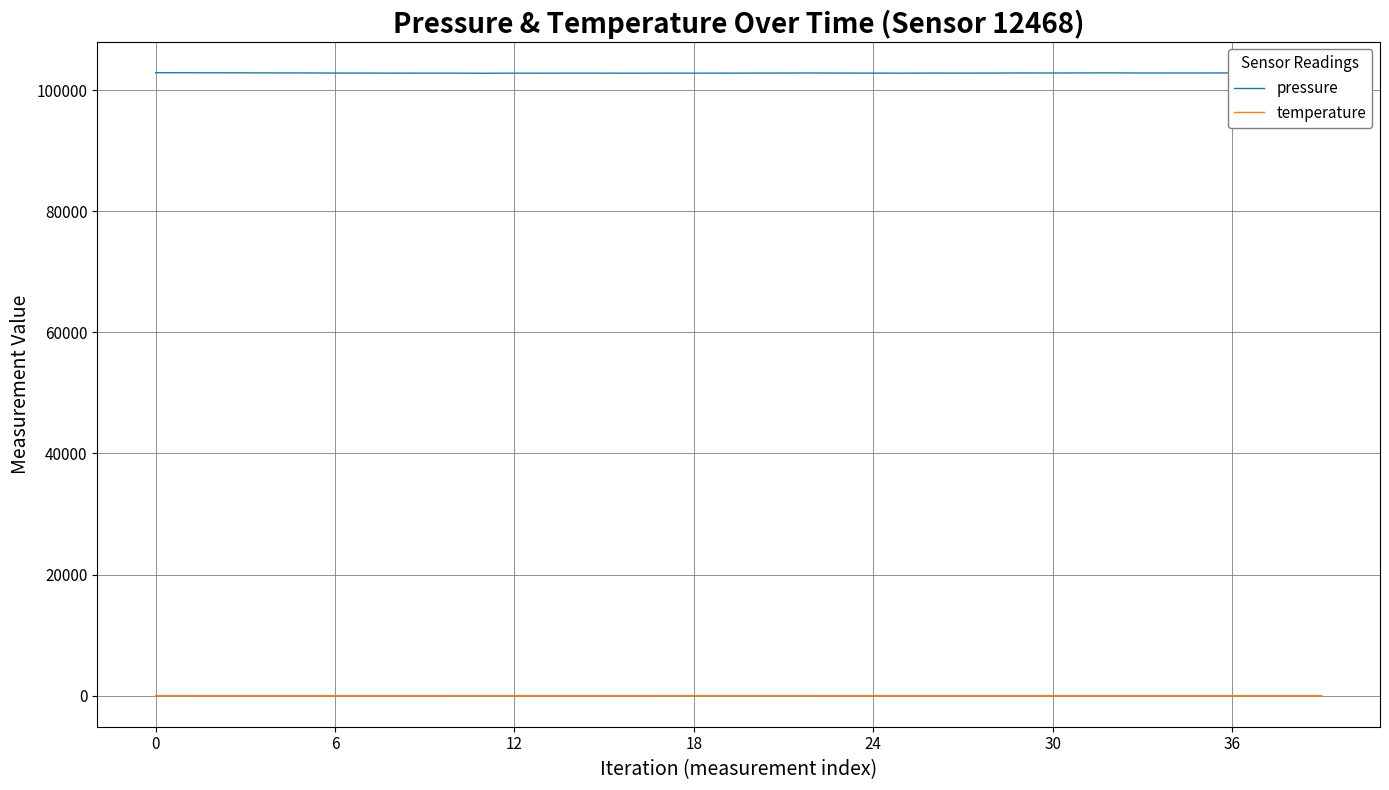

What is the difference between the maximum and minimum values in the temperature series?

1.0